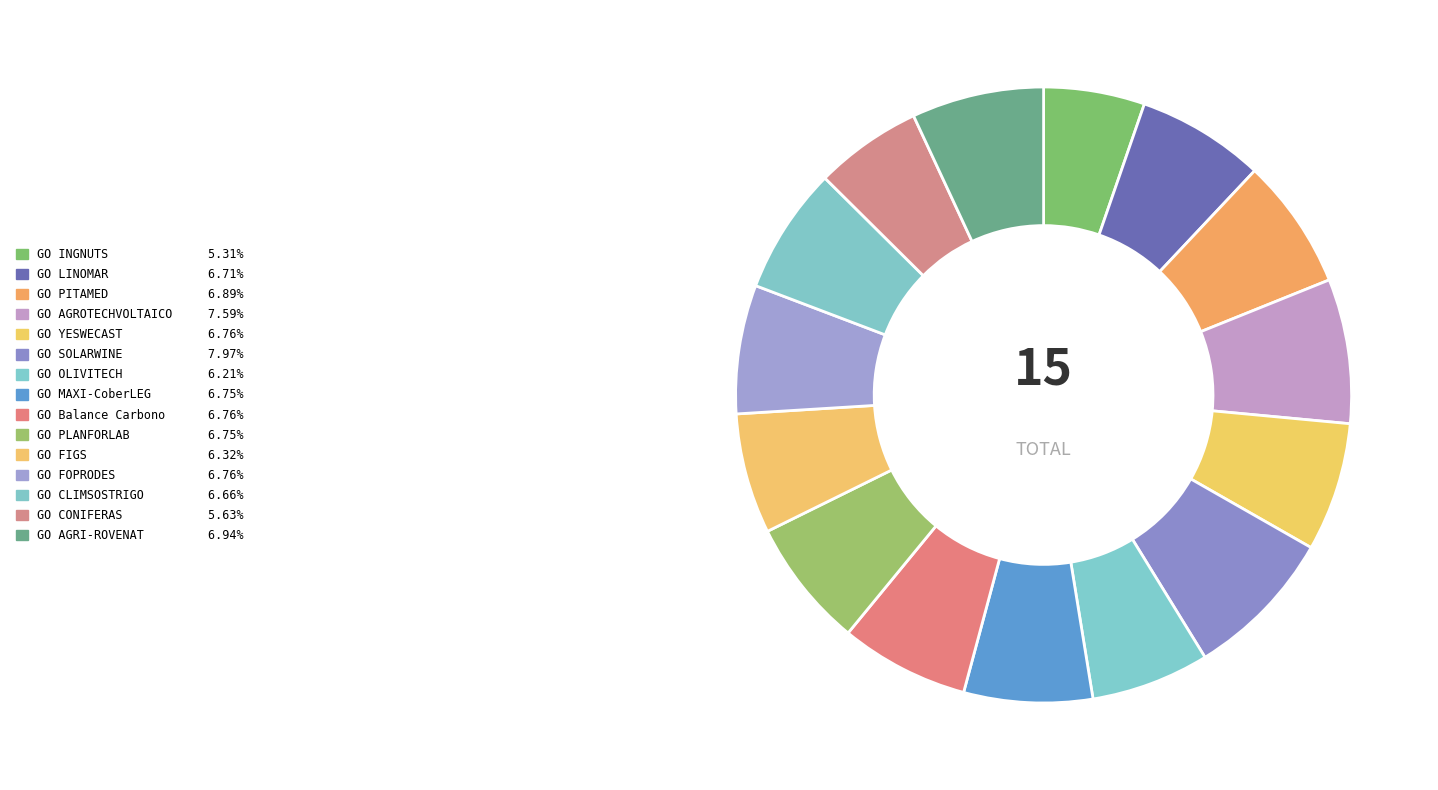

To the nearest percent, what is the average slice percentage?

7%